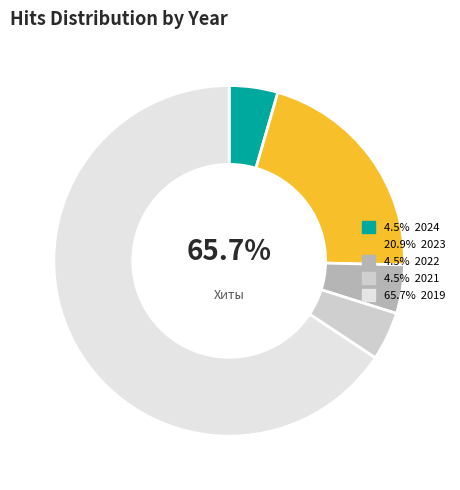

The 2024 slice represents 4% of the pie. True or false?

True